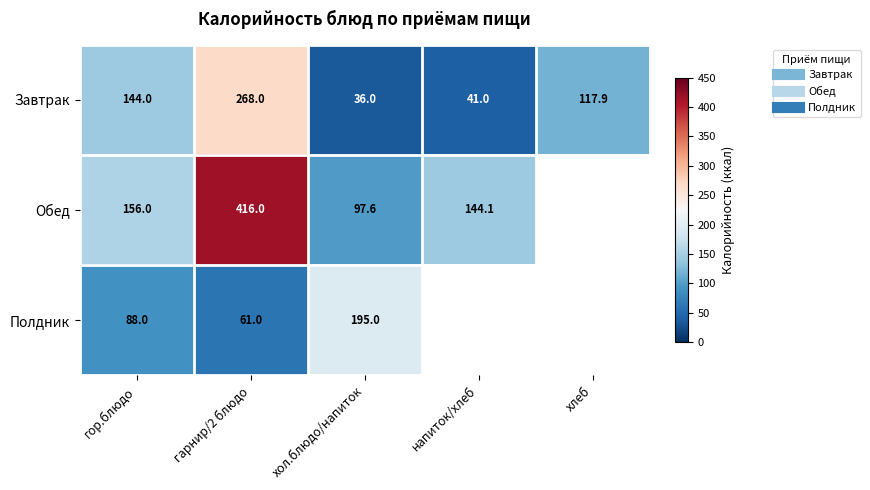

What is the difference between the Завтрак values at хол.блюдо/напиток and хлеб?

81.9